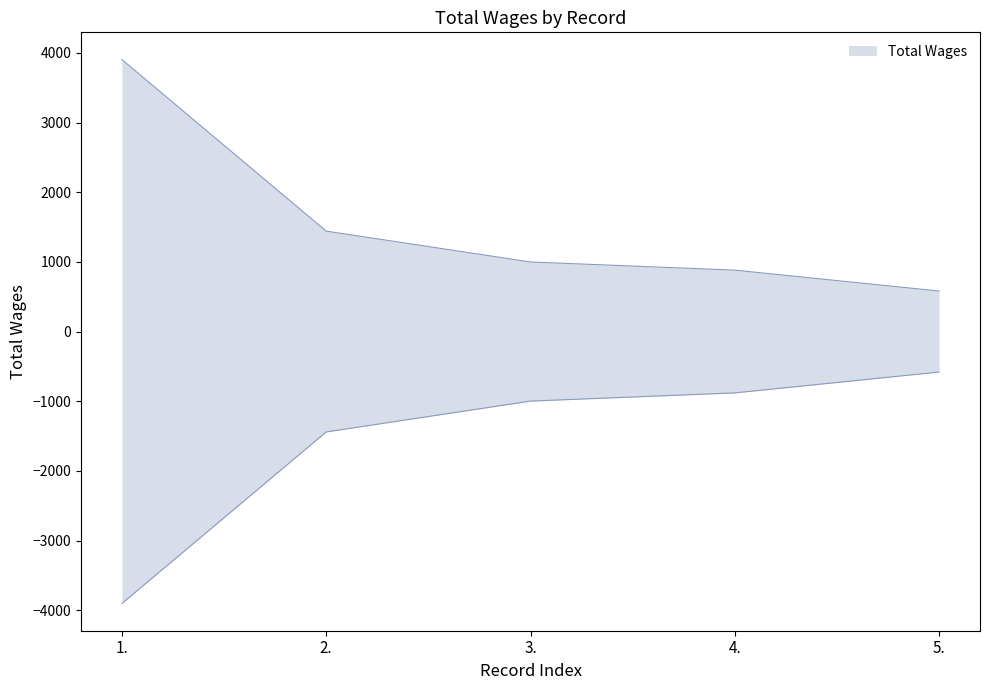

Reading left to right, what are all the values shown in this chart?

1.=3904.5	2.=1441.5	3.=998.5	4.=881.0	5.=581.5